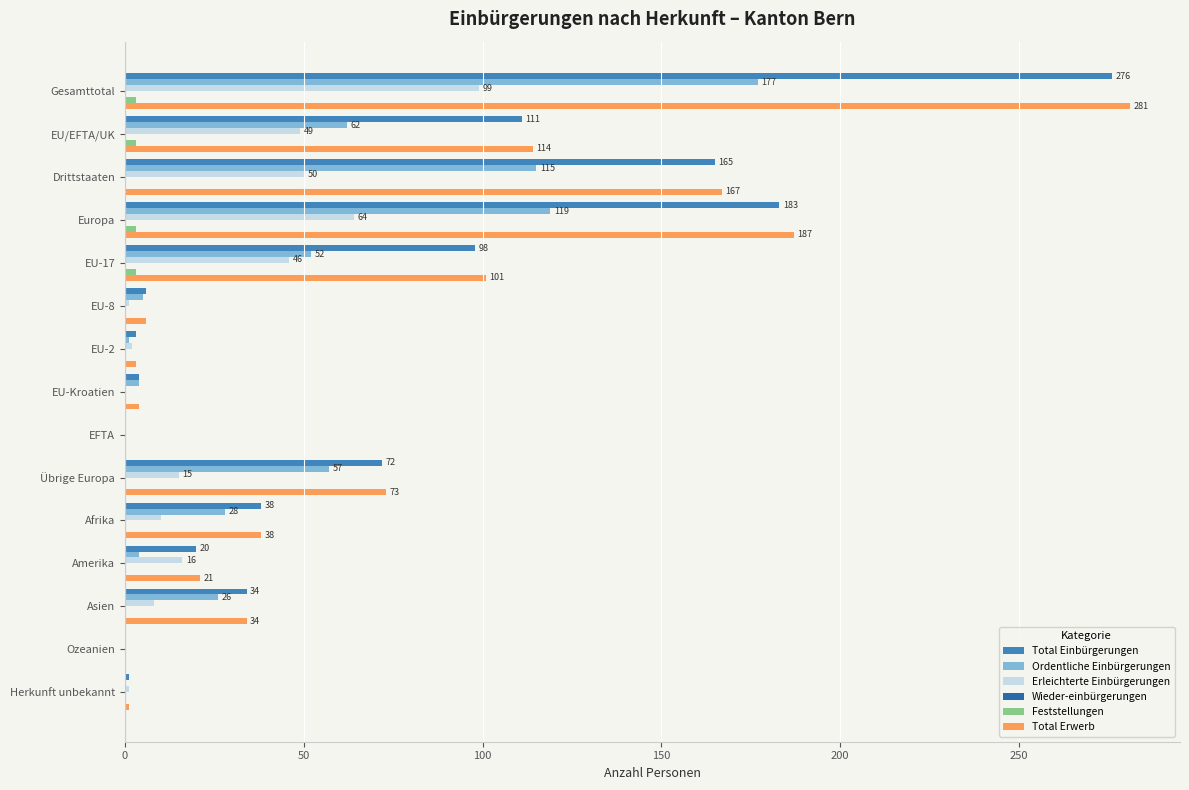

What is the greatest value displayed?

281